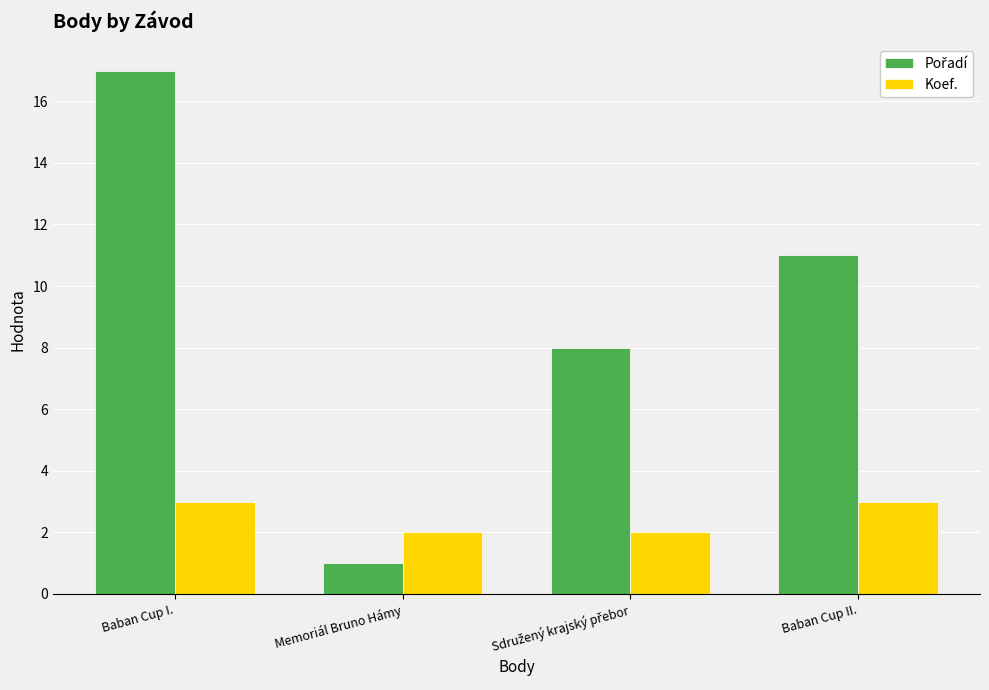

What is the highest value of the Koef. series?

3